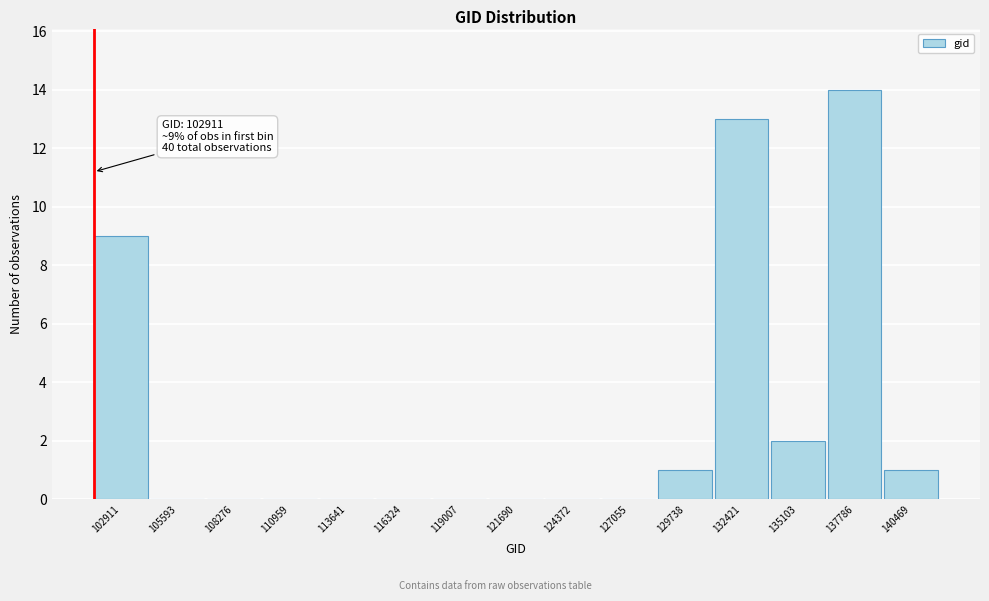

Reading left to right, extract all data points from this chart.

102911=9	105593=0	108276=0	110959=0	113641=0	116324=0	119007=0	121690=0	124372=0	127055=0	129738=1	132421=13	135103=2	137786=14	140469=1